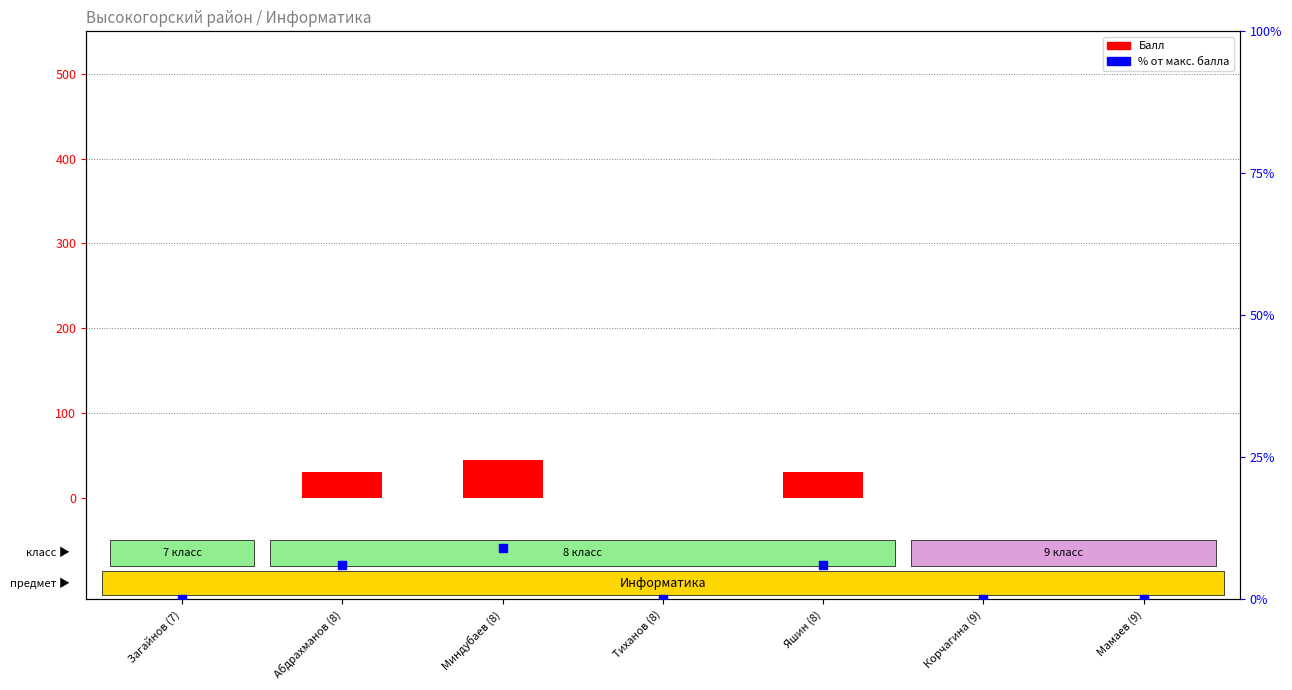

Which series has the largest total across all categories?

Балл